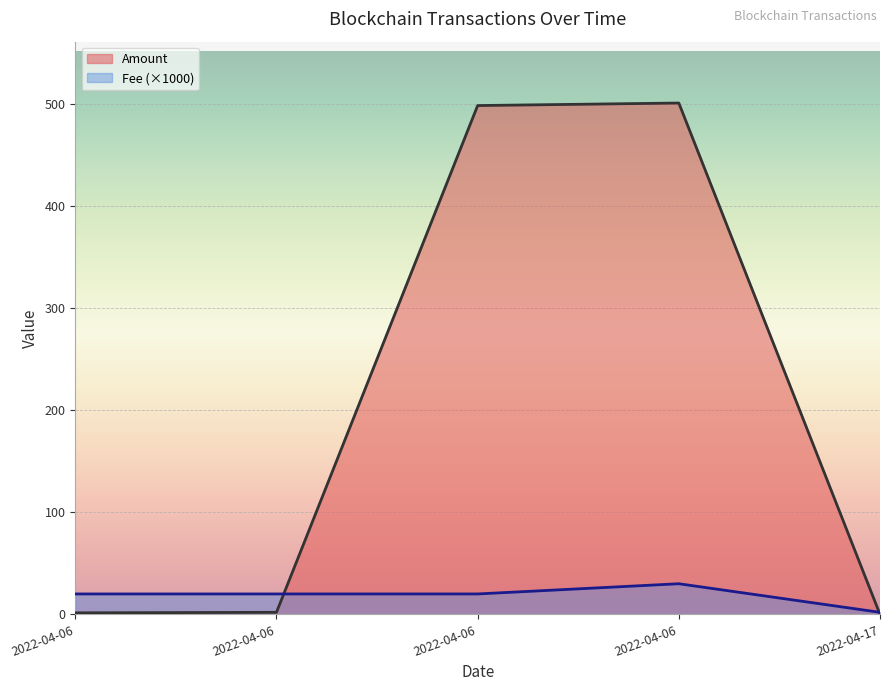

What is the difference between the maximum and minimum values in the Amount series?

500.9